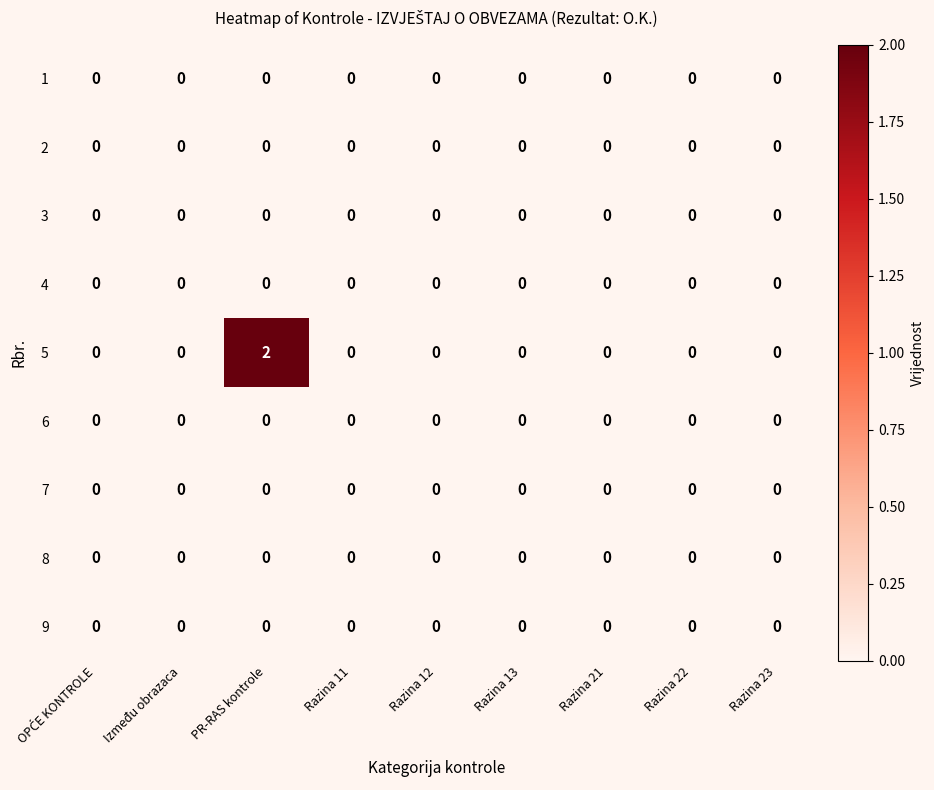

Which label corresponds to the largest value in the chart?

PR-RAS kontrole